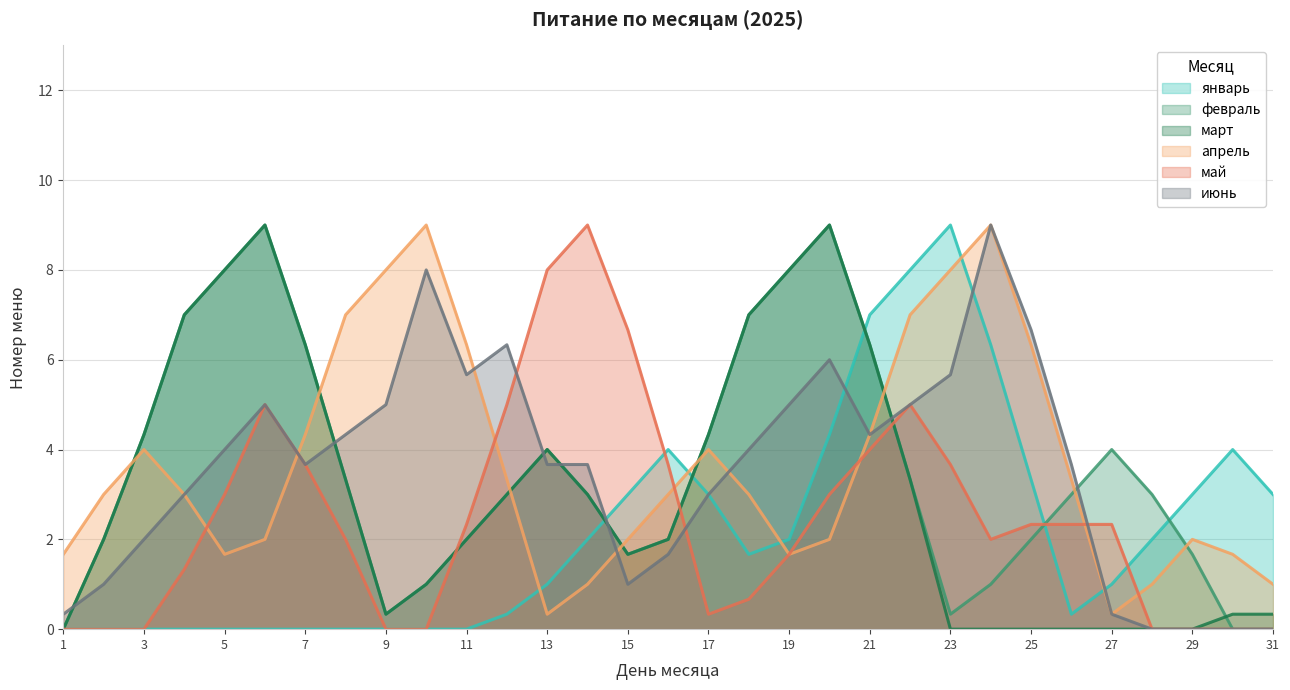

What is the value of the май point at the 19th from the left?

2